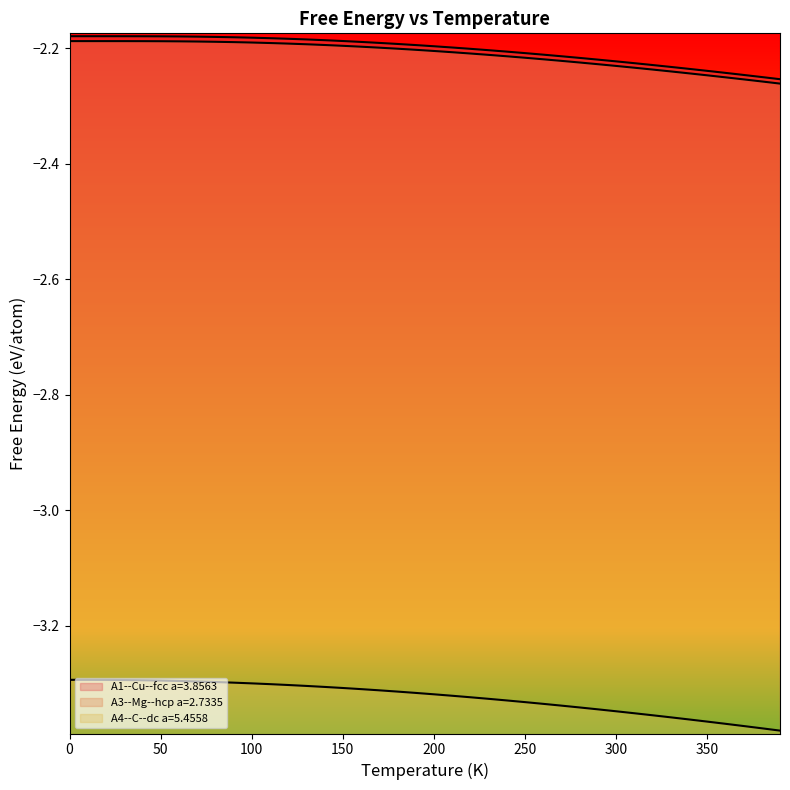

Which series has the largest range (max minus min)?

A4--C--dc a=5.4558